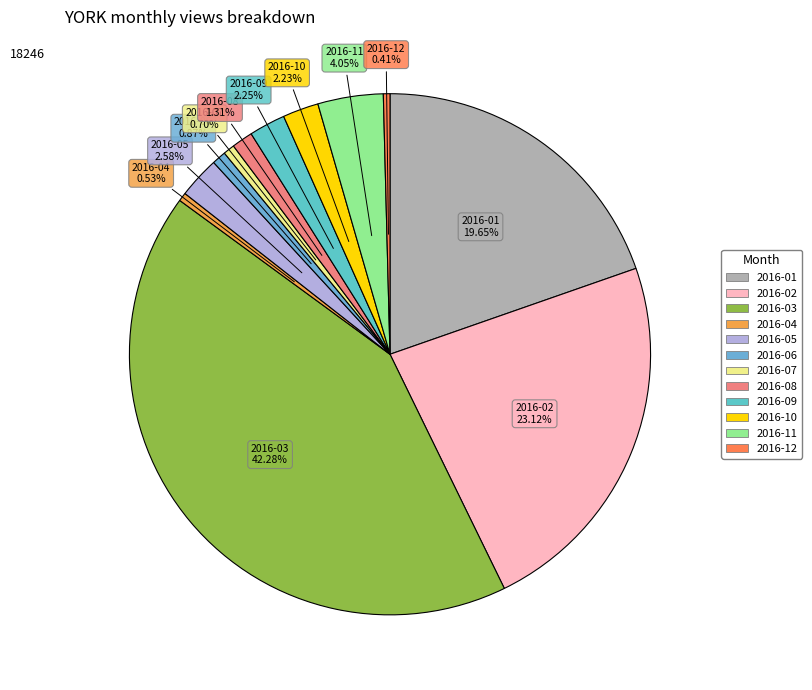

To the nearest percent, what is the combined percentage of 2016-12 and 2016-02?

24%